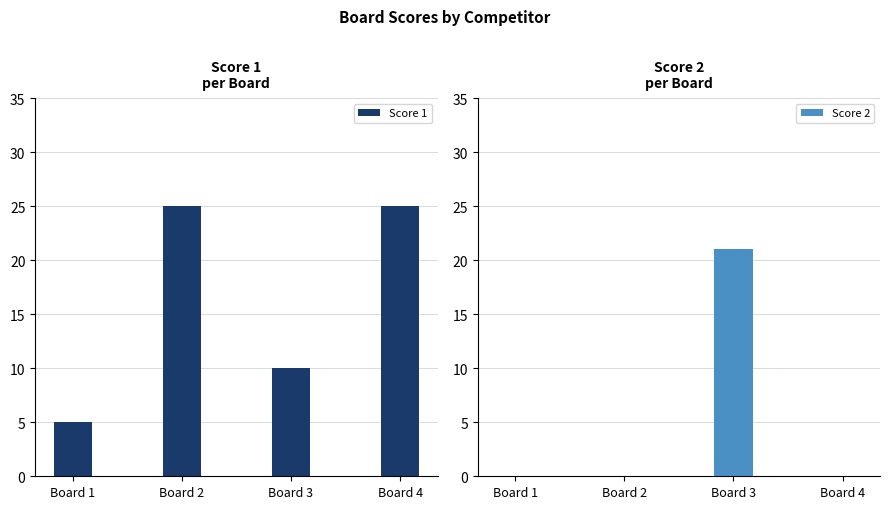

Rank the categories by Score 2 value from lowest to highest.

Board 1, Board 2, Board 4, Board 3